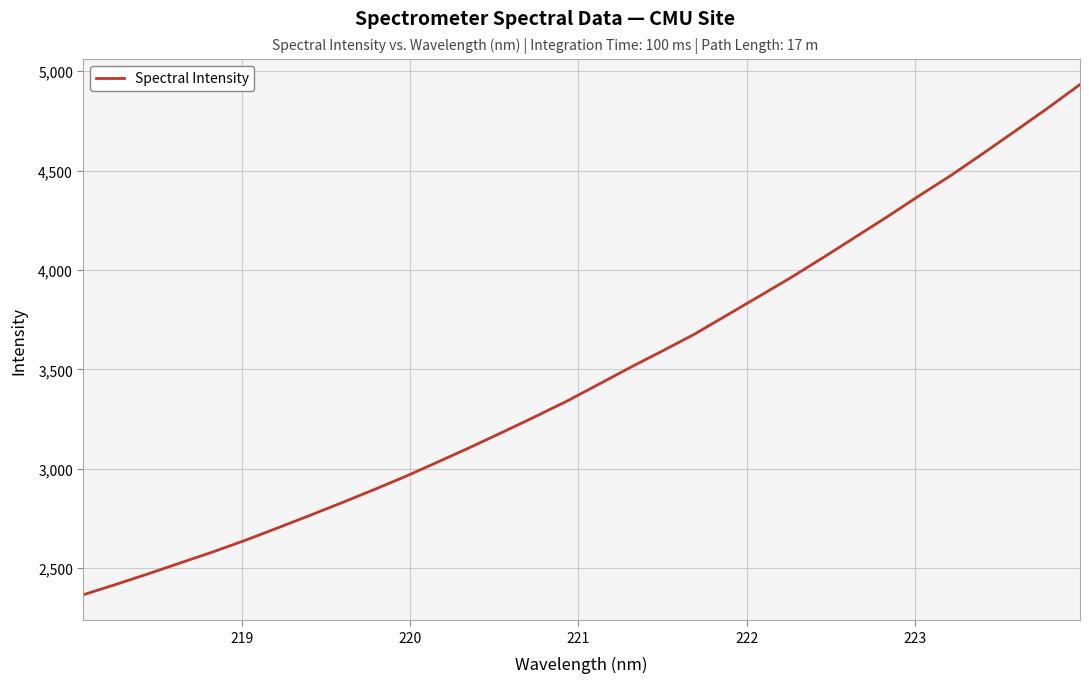

How many lines are shown in the chart?

1